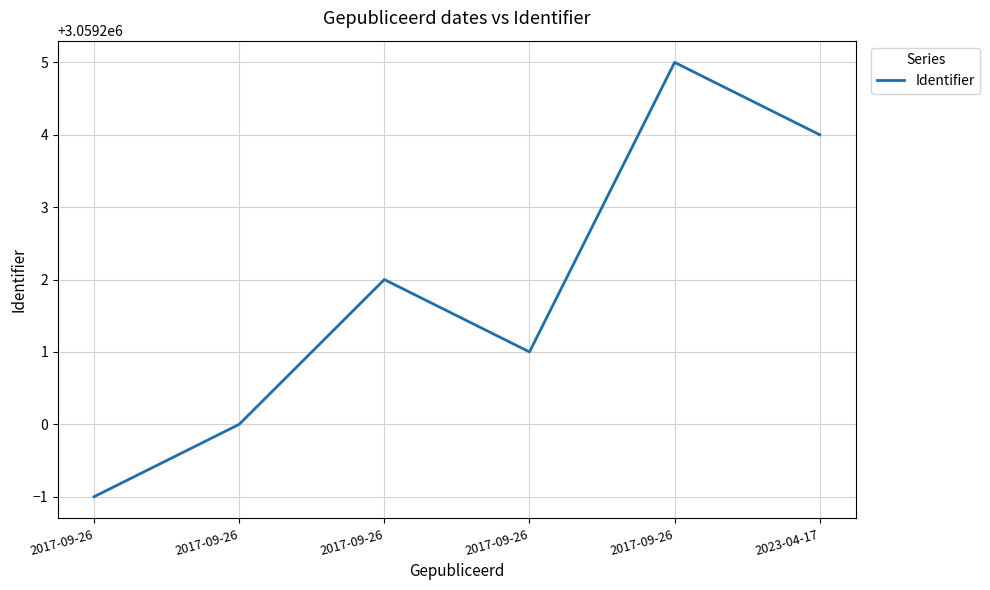

What is the label of the 3rd point from the left?

2017-09-26